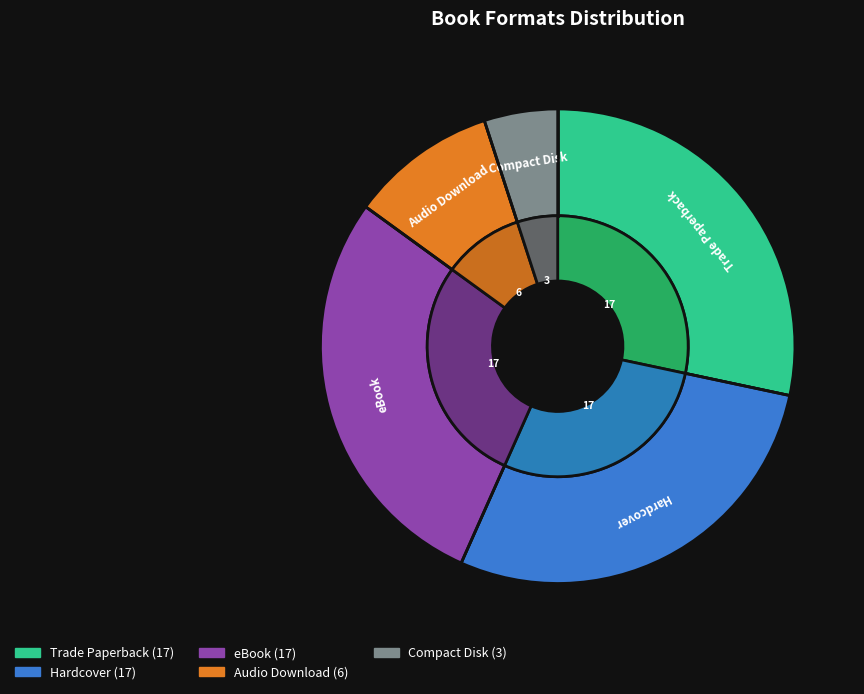

Combined, do eBook and Audio Download account for over 50%?

No